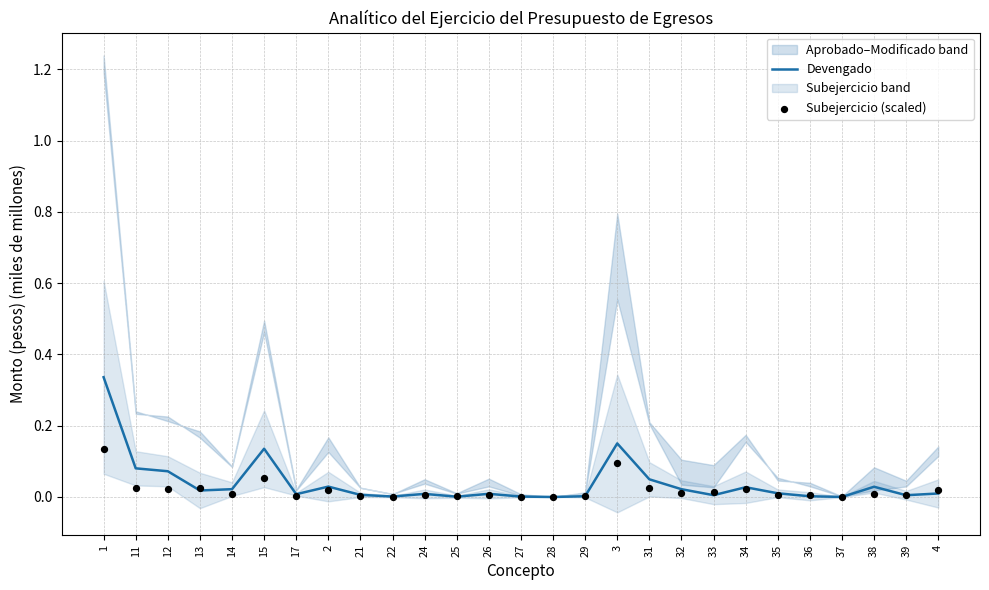

Which series has the widest spread of Y values?

Devengado